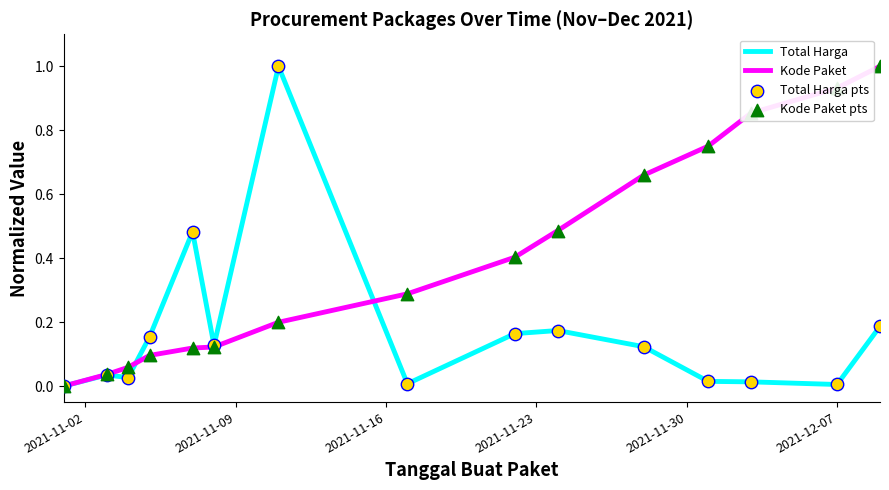

What is the maximum value shown in the chart?

1.0